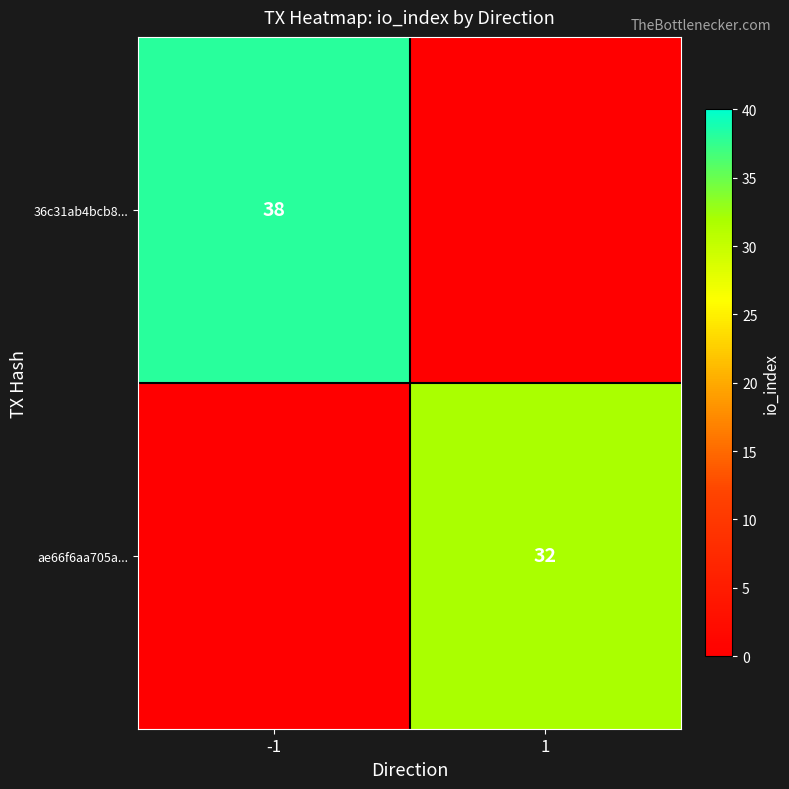

Is it true that ae66f6aa705a... equals 14 at 1?

False